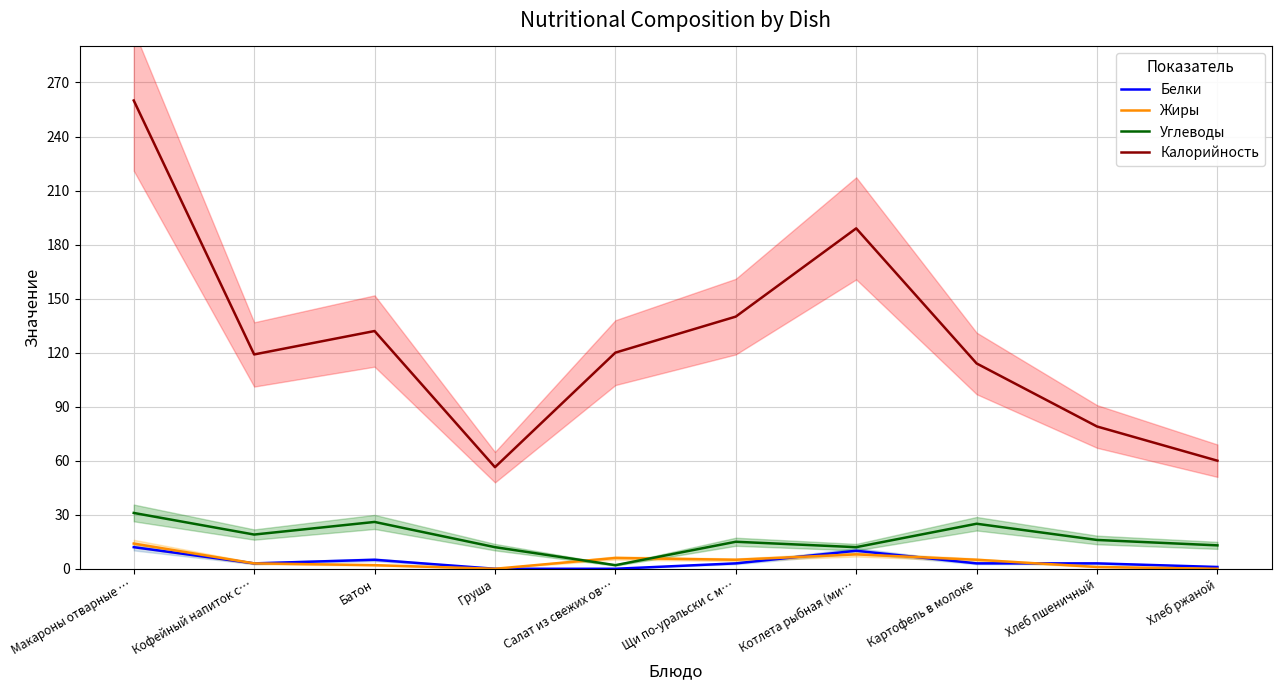

Is the value of Калорийность at Котлета рыбная (ми… greater than the value of Углеводы at Груша?

Yes